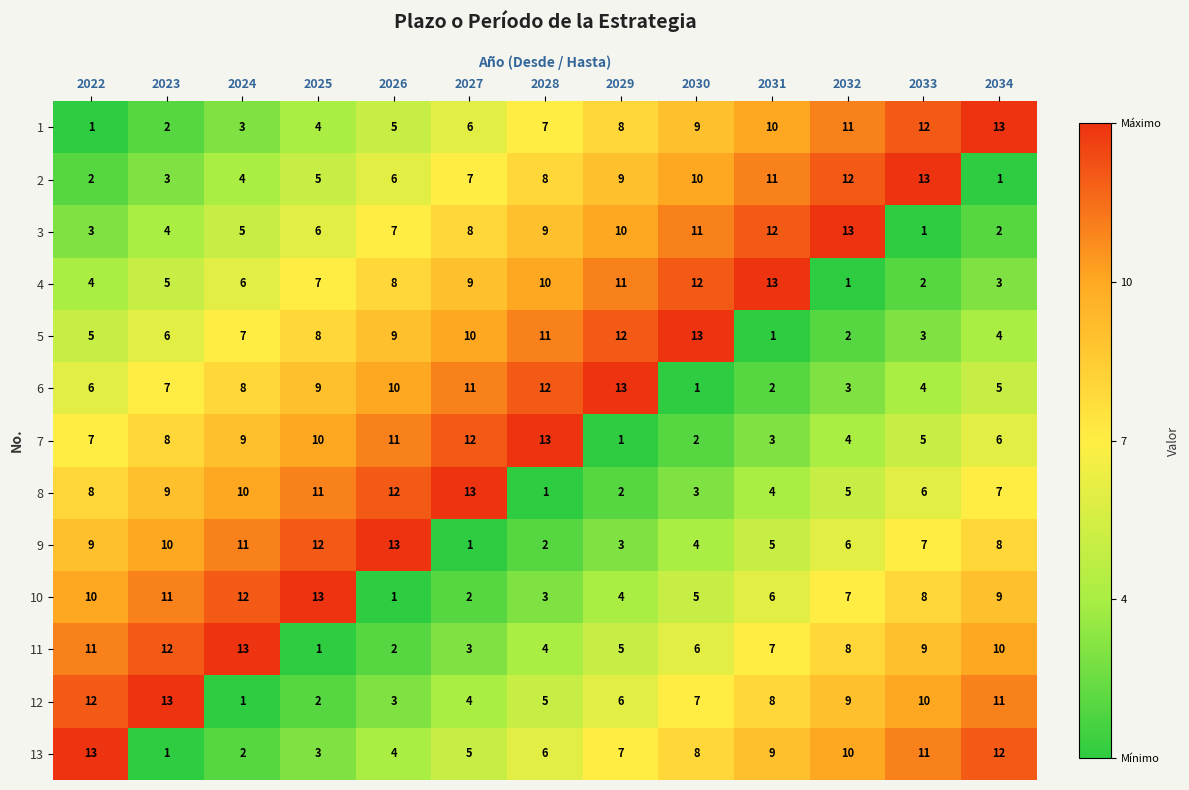

What is the difference between the second highest and second lowest values in the 8 series?

10